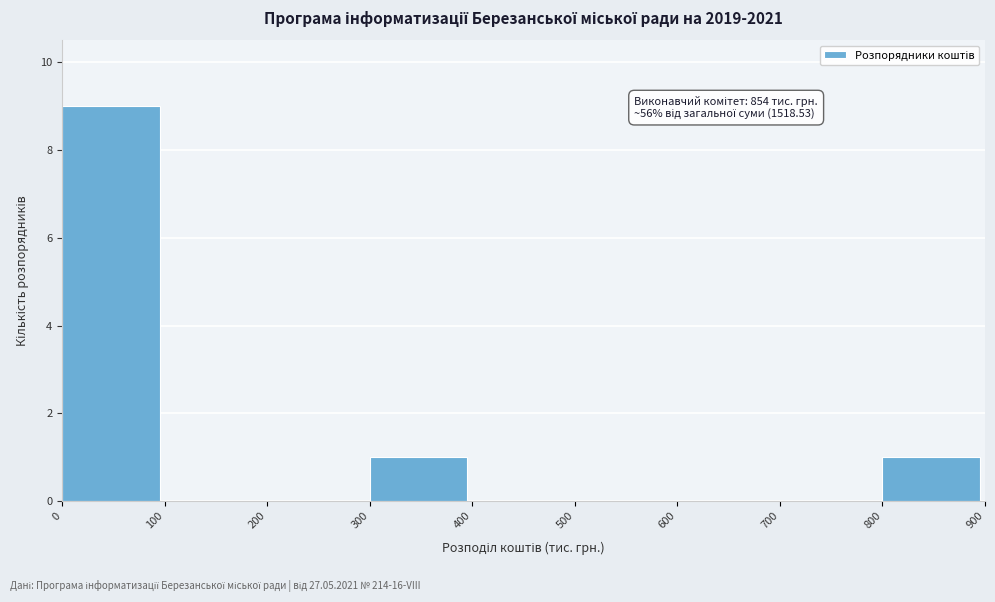

Over which range of the x-axis is the bar tallest?

0 to 100